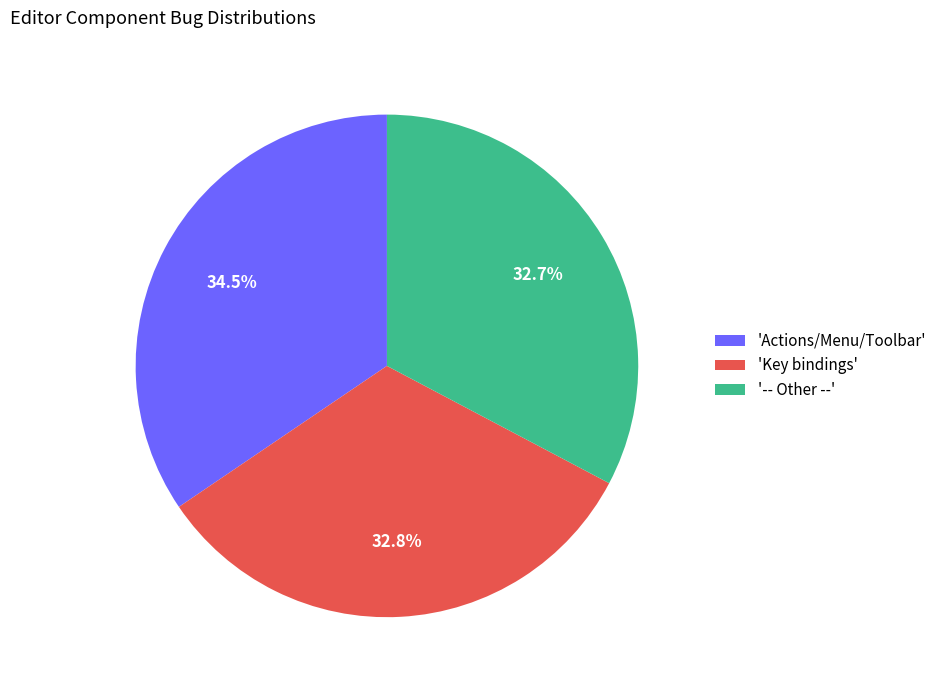

Do '-- Other --' and 'Actions/Menu/Toolbar' together represent more than half of the pie?

Yes